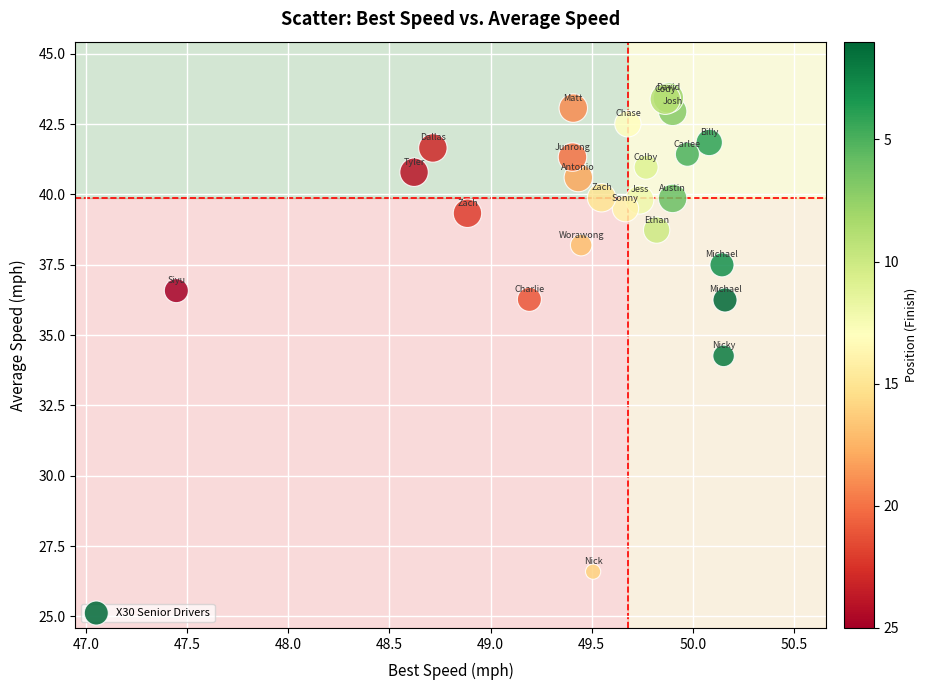

What Y value in the scatter plot is closest to 35?

34.3